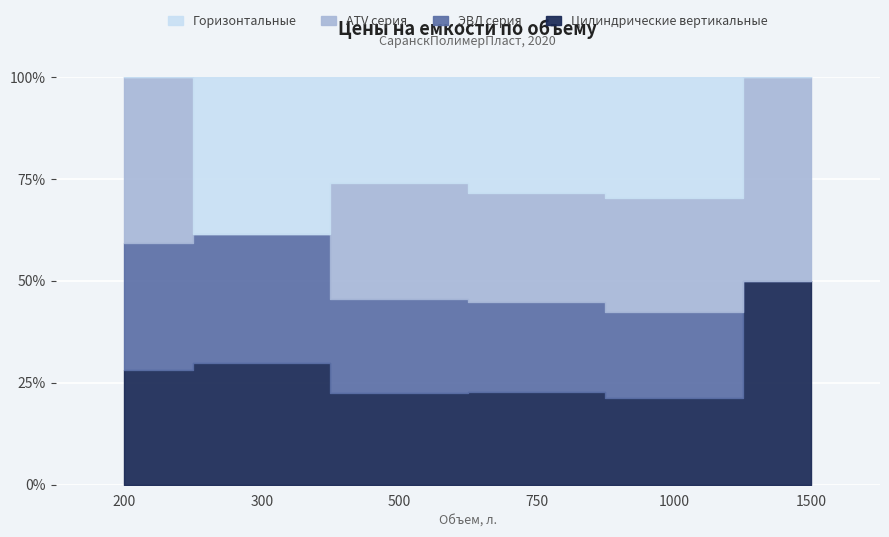

True or false: ATV серия has a value of 21650 at 1500.

True